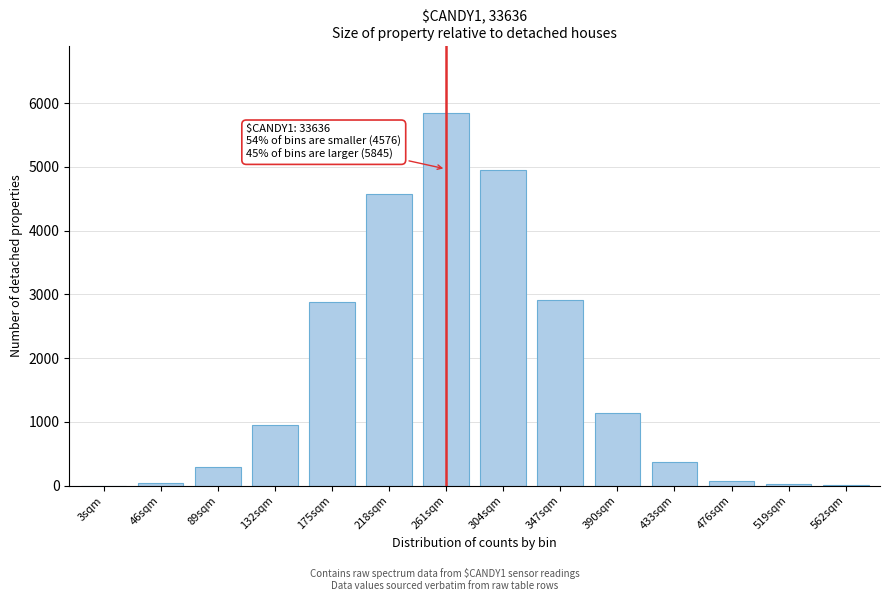

True or false: the data shows 2879 at 175sqm.

True